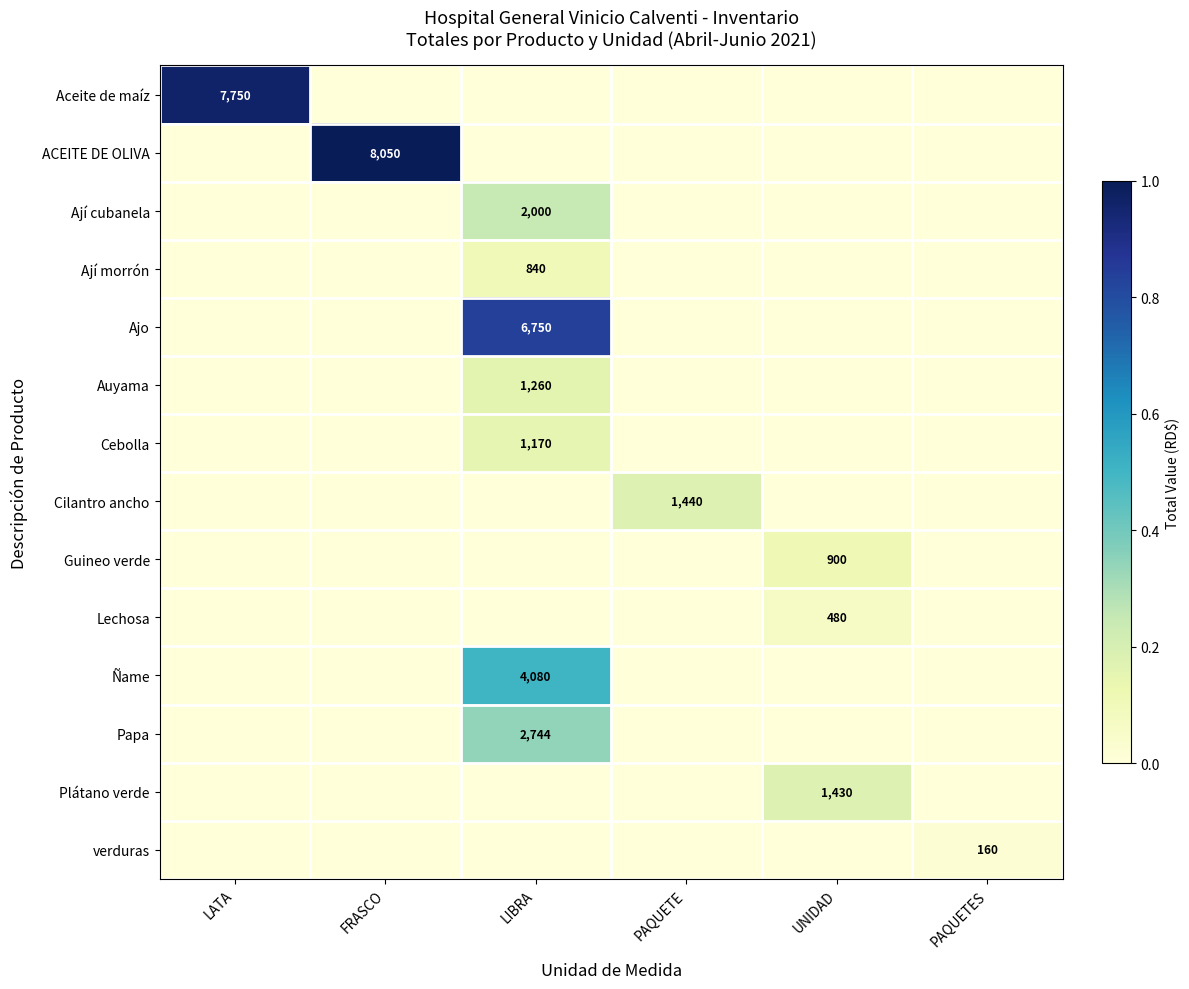

Is it true that Auyama equals 818 at LIBRA?

False